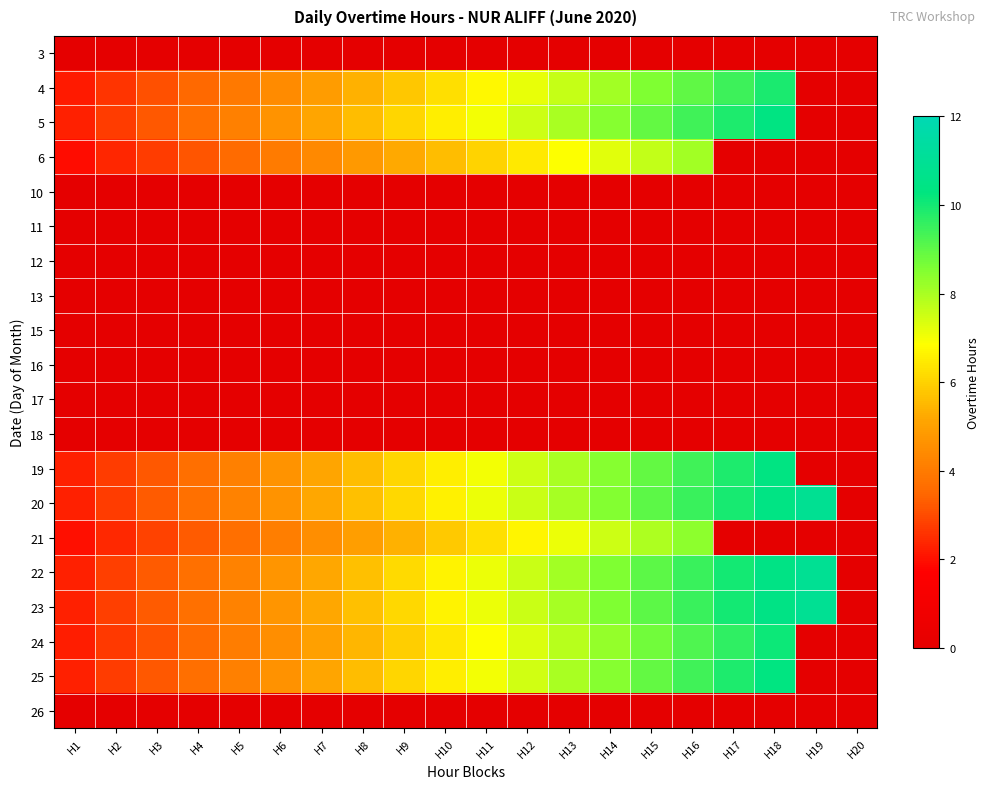

Reading left to right, extract all data points from this chart.

3: H1=0.0	H2=0.0	H3=0.0	H4=0.0	H5=0.0	H6=0.0	H7=0.0	H8=0.0	H9=0.0	H10=0.0	H11=0.0	H12=0.0	H13=0.0	H14=0.0	H15=0.0	H16=0.0	H17=0.0	H18=0.0	H19=0.0	H20=0.0
4: H1=2.2	H2=2.6	H3=3.1	H4=3.5	H5=4.0	H6=4.4	H7=4.9	H8=5.3	H9=5.8	H10=6.3	H11=6.7	H12=7.2	H13=7.6	H14=8.1	H15=8.5	H16=9.0	H17=9.4	H18=9.9	H19=0.0	H20=0.0
5: H1=2.3	H2=2.7	H3=3.2	H4=3.7	H5=4.2	H6=4.6	H7=5.1	H8=5.6	H9=6.1	H10=6.6	H11=7.0	H12=7.5	H13=8.0	H14=8.5	H15=8.9	H16=9.4	H17=9.9	H18=10.4	H19=0.0	H20=0.0
6: H1=1.9	H2=2.4	H3=2.8	H4=3.2	H5=3.6	H6=4.0	H7=4.4	H8=4.8	H9=5.2	H10=5.6	H11=6.0	H12=6.4	H13=6.8	H14=7.3	H15=7.7	H16=8.1	H17=0.0	H18=0.0	H19=0.0	H20=0.0
10: H1=0.0	H2=0.0	H3=0.0	H4=0.0	H5=0.0	H6=0.0	H7=0.0	H8=0.0	H9=0.0	H10=0.0	H11=0.0	H12=0.0	H13=0.0	H14=0.0	H15=0.0	H16=0.0	H17=0.0	H18=0.0	H19=0.0	H20=0.0
11: H1=0.0	H2=0.0	H3=0.0	H4=0.0	H5=0.0	H6=0.0	H7=0.0	H8=0.0	H9=0.0	H10=0.0	H11=0.0	H12=0.0	H13=0.0	H14=0.0	H15=0.0	H16=0.0	H17=0.0	H18=0.0	H19=0.0	H20=0.0
12: H1=0.0	H2=0.0	H3=0.0	H4=0.0	H5=0.0	H6=0.0	H7=0.0	H8=0.0	H9=0.0	H10=0.0	H11=0.0	H12=0.0	H13=0.0	H14=0.0	H15=0.0	H16=0.0	H17=0.0	H18=0.0	H19=0.0	H20=0.0
13: H1=0.0	H2=0.0	H3=0.0	H4=0.0	H5=0.0	H6=0.0	H7=0.0	H8=0.0	H9=0.0	H10=0.0	H11=0.0	H12=0.0	H13=0.0	H14=0.0	H15=0.0	H16=0.0	H17=0.0	H18=0.0	H19=0.0	H20=0.0
15: H1=0.0	H2=0.0	H3=0.0	H4=0.0	H5=0.0	H6=0.0	H7=0.0	H8=0.0	H9=0.0	H10=0.0	H11=0.0	H12=0.0	H13=0.0	H14=0.0	H15=0.0	H16=0.0	H17=0.0	H18=0.0	H19=0.0	H20=0.0
16: H1=0.0	H2=0.0	H3=0.0	H4=0.0	H5=0.0	H6=0.0	H7=0.0	H8=0.0	H9=0.0	H10=0.0	H11=0.0	H12=0.0	H13=0.0	H14=0.0	H15=0.0	H16=0.0	H17=0.0	H18=0.0	H19=0.0	H20=0.0
17: H1=0.0	H2=0.0	H3=0.0	H4=0.0	H5=0.0	H6=0.0	H7=0.0	H8=0.0	H9=0.0	H10=0.0	H11=0.0	H12=0.0	H13=0.0	H14=0.0	H15=0.0	H16=0.0	H17=0.0	H18=0.0	H19=0.0	H20=0.0
18: H1=0.0	H2=0.0	H3=0.0	H4=0.0	H5=0.0	H6=0.0	H7=0.0	H8=0.0	H9=0.0	H10=0.0	H11=0.0	H12=0.0	H13=0.0	H14=0.0	H15=0.0	H16=0.0	H17=0.0	H18=0.0	H19=0.0	H20=0.0
19: H1=2.3	H2=2.7	H3=3.2	H4=3.7	H5=4.2	H6=4.6	H7=5.1	H8=5.6	H9=6.1	H10=6.6	H11=7.0	H12=7.5	H13=8.0	H14=8.5	H15=8.9	H16=9.4	H17=9.9	H18=10.4	H19=0.0	H20=0.0
20: H1=2.3	H2=2.8	H3=3.2	H4=3.7	H5=4.2	H6=4.7	H7=5.2	H8=5.6	H9=6.1	H10=6.6	H11=7.1	H12=7.6	H13=8.0	H14=8.5	H15=9.0	H16=9.5	H17=10.0	H18=10.4	H19=10.9	H20=0.0
21: H1=2.0	H2=2.4	H3=2.9	H4=3.3	H5=3.7	H6=4.1	H7=4.5	H8=5.0	H9=5.4	H10=5.8	H11=6.2	H12=6.7	H13=7.1	H14=7.5	H15=7.9	H16=8.3	H17=0.0	H18=0.0	H19=0.0	H20=0.0
22: H1=2.3	H2=2.8	H3=3.3	H4=3.7	H5=4.2	H6=4.7	H7=5.2	H8=5.7	H9=6.1	H10=6.6	H11=7.1	H12=7.6	H13=8.1	H14=8.5	H15=9.0	H16=9.5	H17=10.0	H18=10.5	H19=11.0	H20=0.0
23: H1=2.3	H2=2.8	H3=3.2	H4=3.7	H5=4.2	H6=4.7	H7=5.2	H8=5.7	H9=6.1	H10=6.6	H11=7.1	H12=7.6	H13=8.1	H14=8.5	H15=9.0	H16=9.5	H17=10.0	H18=10.5	H19=10.9	H20=0.0
24: H1=2.2	H2=2.7	H3=3.1	H4=3.6	H5=4.1	H6=4.5	H7=5.0	H8=5.5	H9=5.9	H10=6.4	H11=6.9	H12=7.3	H13=7.8	H14=8.3	H15=8.7	H16=9.2	H17=9.7	H18=10.1	H19=0.0	H20=0.0
25: H1=2.3	H2=2.7	H3=3.2	H4=3.7	H5=4.2	H6=4.6	H7=5.1	H8=5.6	H9=6.1	H10=6.5	H11=7.0	H12=7.5	H13=8.0	H14=8.4	H15=8.9	H16=9.4	H17=9.9	H18=10.3	H19=0.0	H20=0.0
26: H1=0.0	H2=0.0	H3=0.0	H4=0.0	H5=0.0	H6=0.0	H7=0.0	H8=0.0	H9=0.0	H10=0.0	H11=0.0	H12=0.0	H13=0.0	H14=0.0	H15=0.0	H16=0.0	H17=0.0	H18=0.0	H19=0.0	H20=0.0